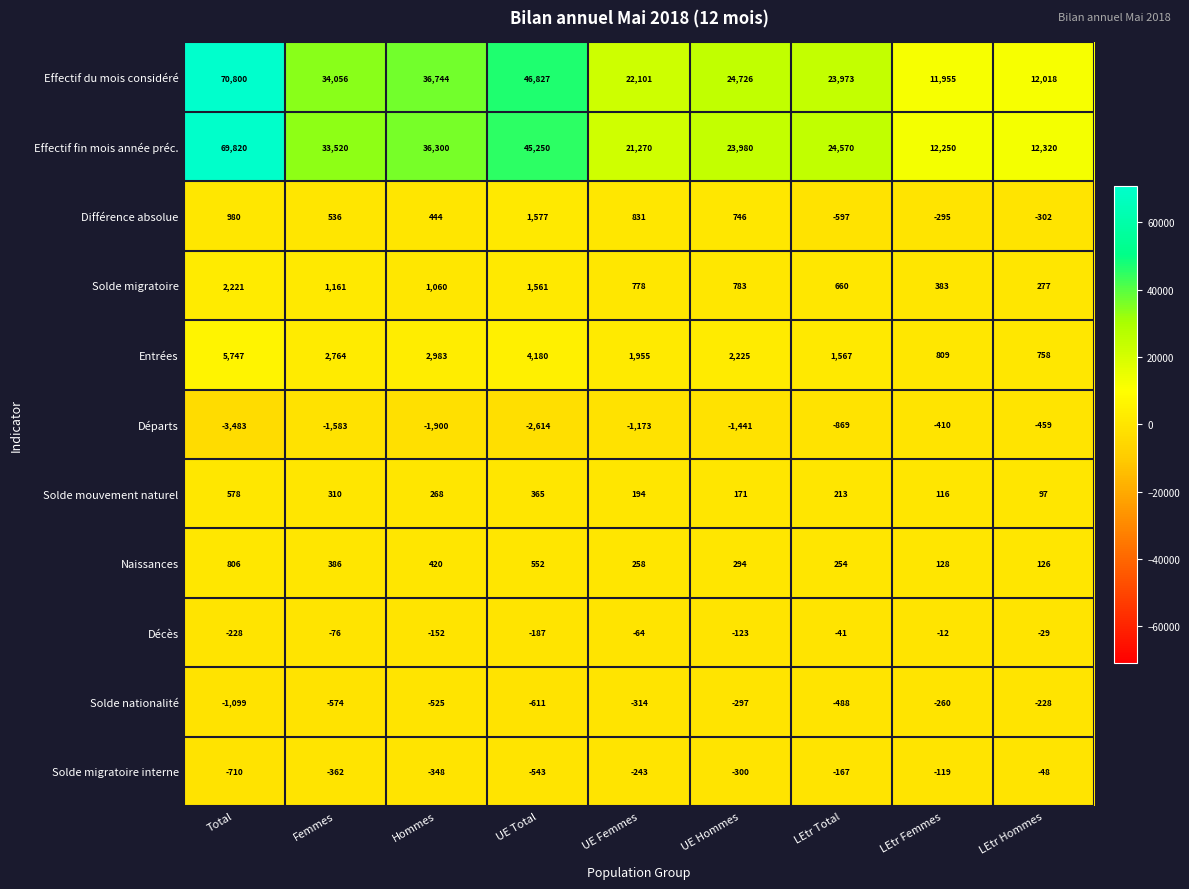

Which series has the largest range (max minus min)?

Effectif du mois considéré